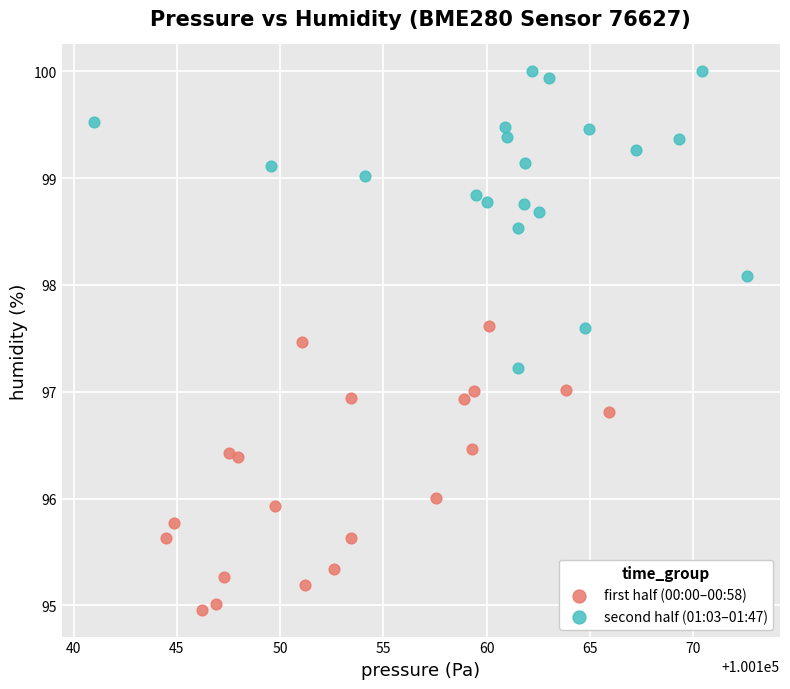

Which series contains the highest Y value?

second half (01:03–01:47)